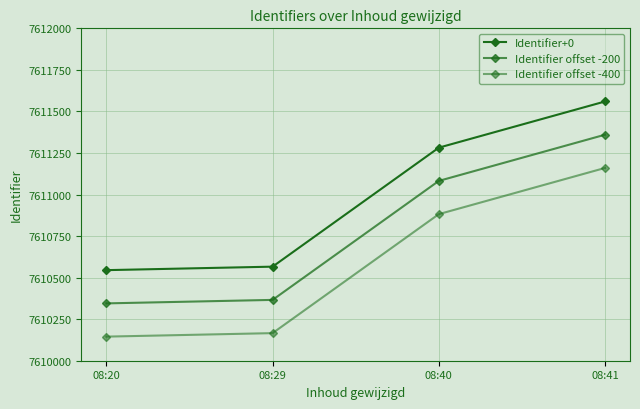

Which series has the largest total across all categories?

Identifier+0